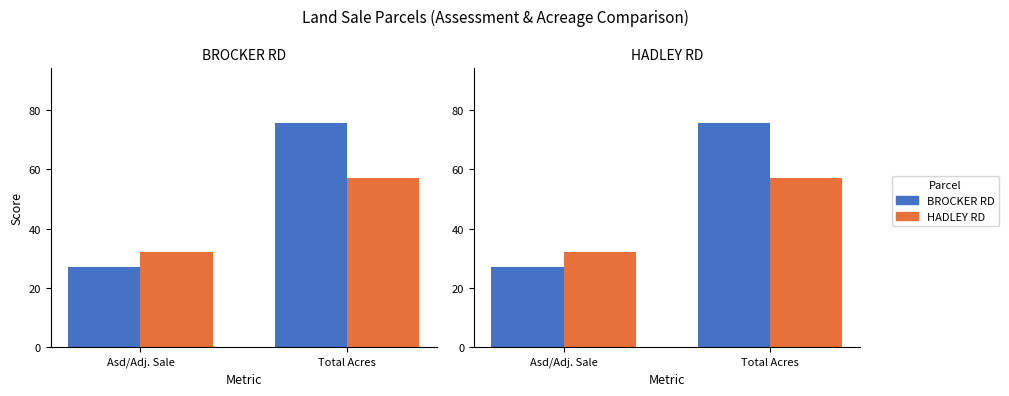

What is the label of the 1st bar from the left?

Asd/Adj. Sale